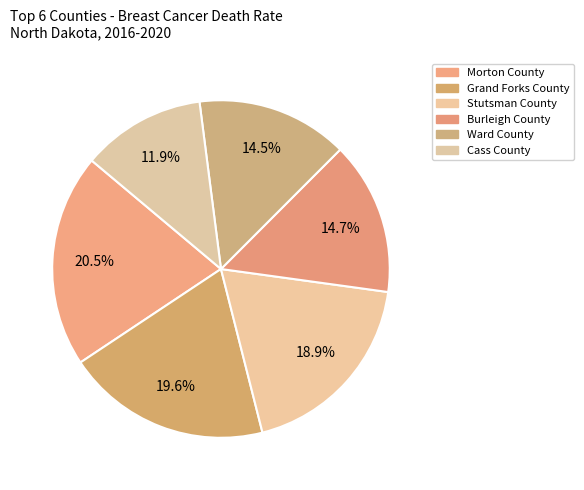

The Burleigh County slice represents 29% of the pie. True or false?

False